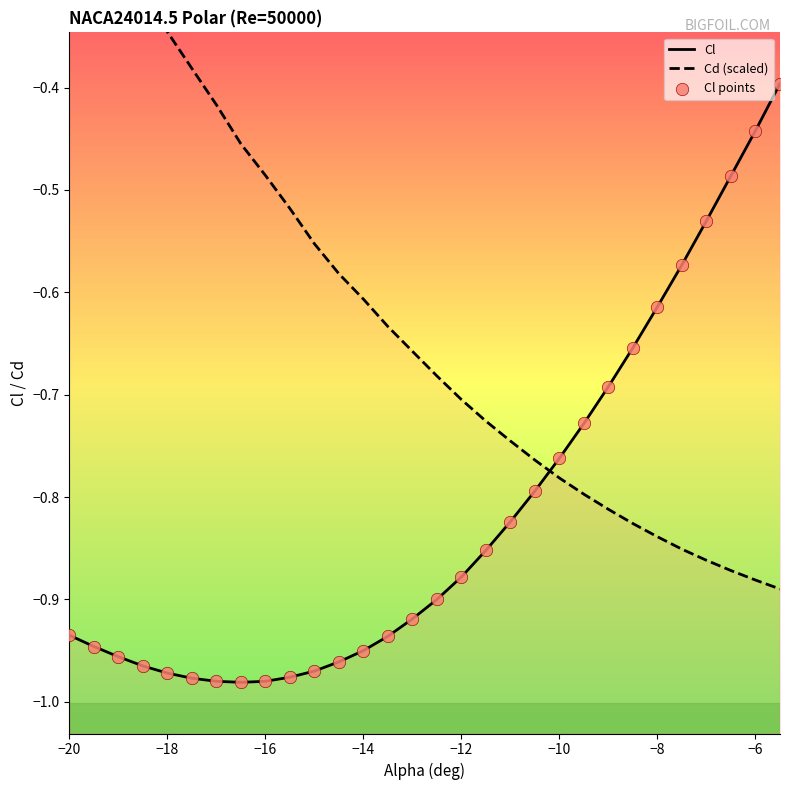

Which series reaches the maximum Y coordinate?

Cd (scaled)